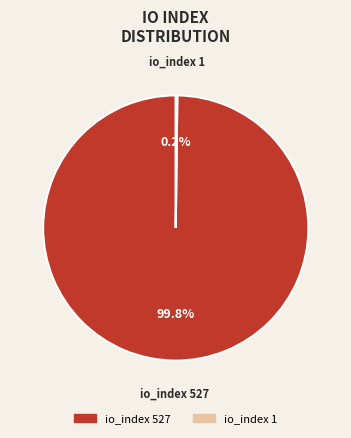

What portion of the pie excludes io_index 527?

0.2%